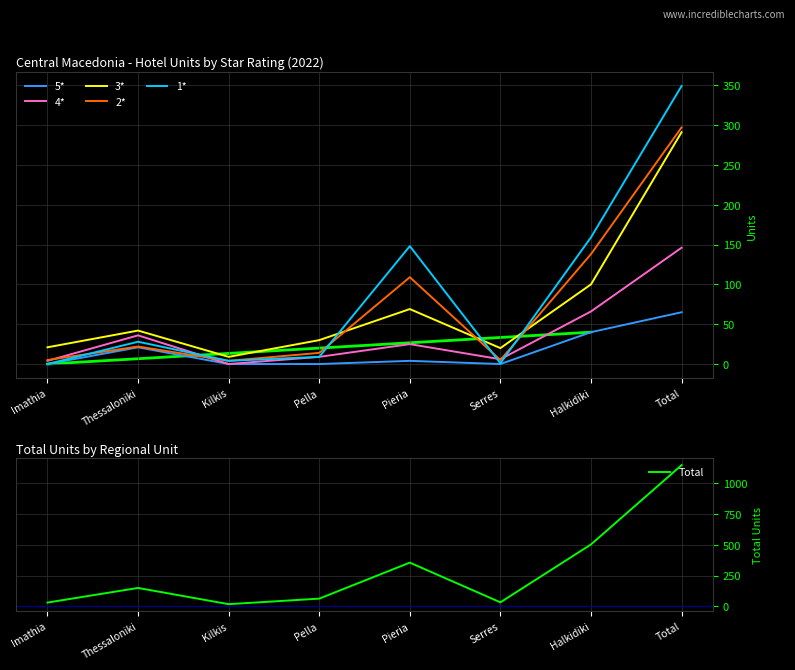

What position from the right is Serres?

3